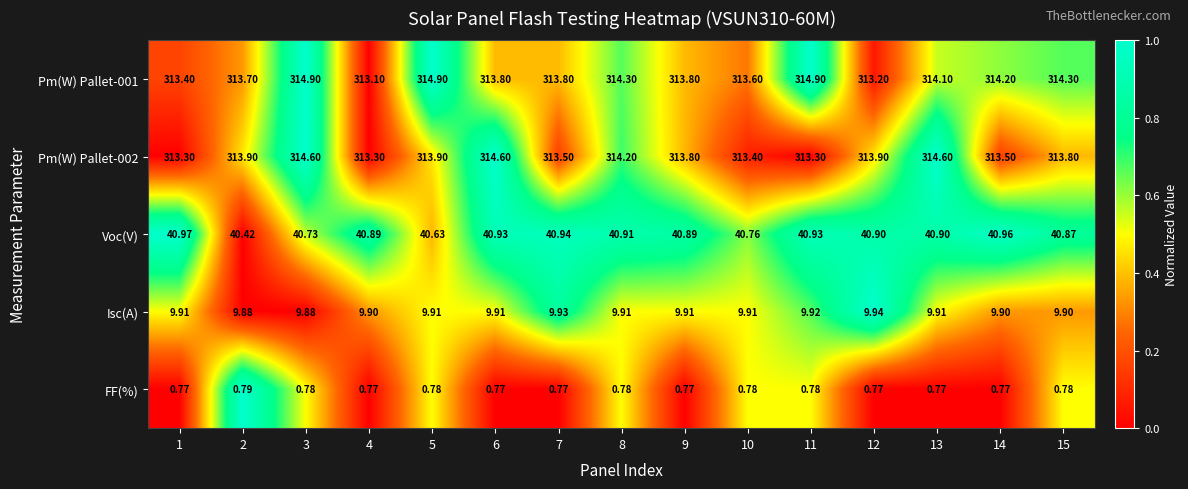

How many series are shown in this chart?

5